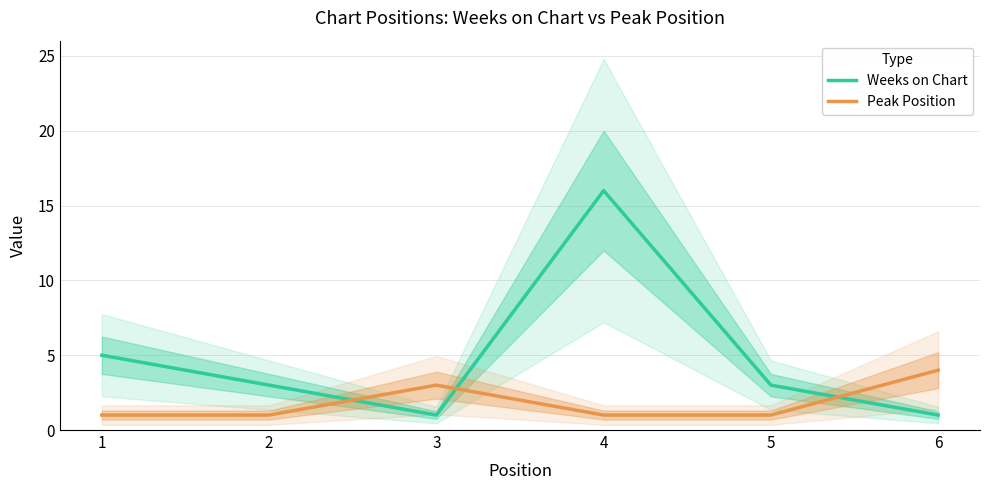

How many lines are shown in the chart?

2